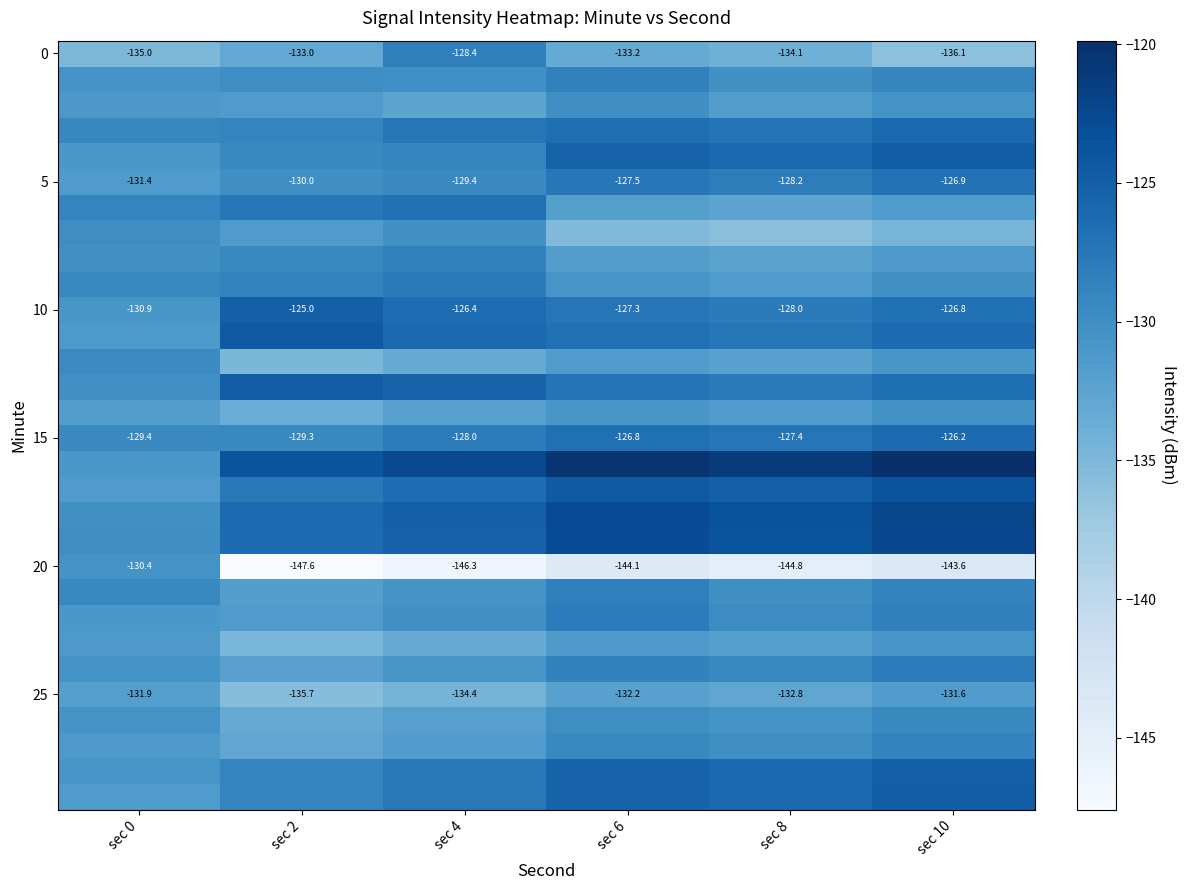

Which category has the lowest value across all series?

sec 2